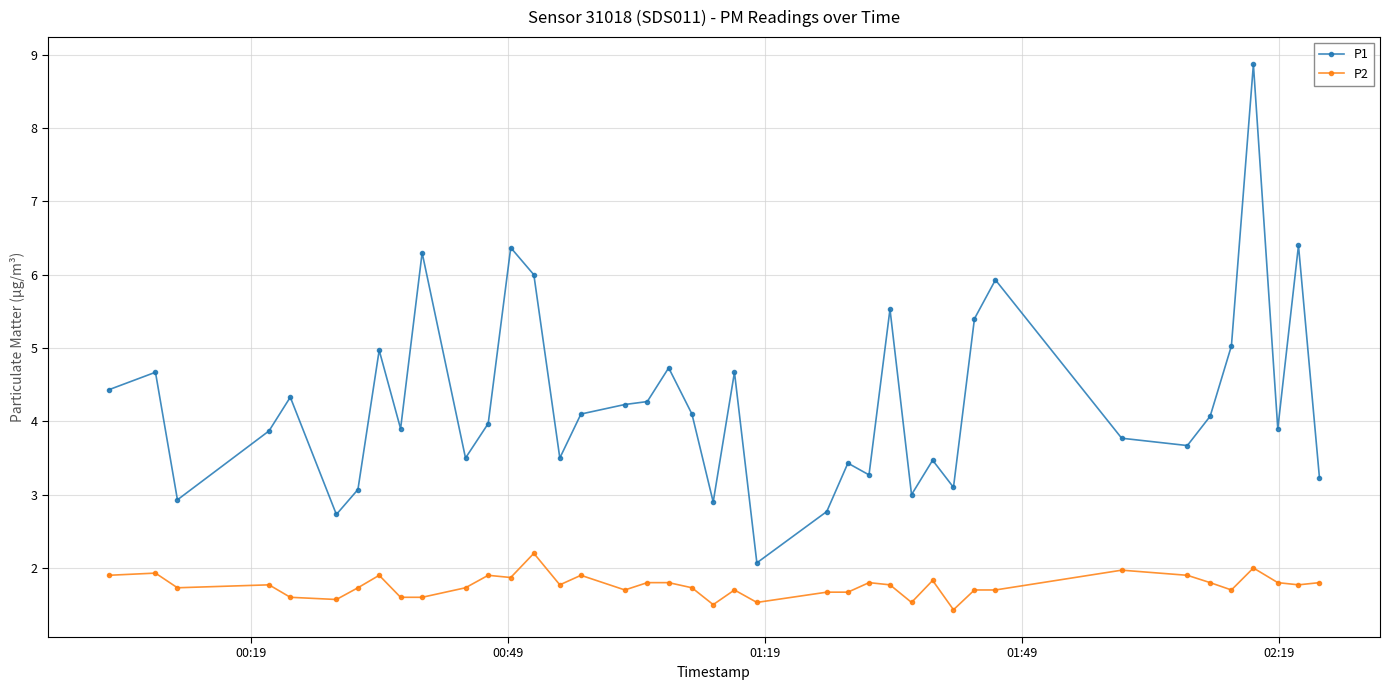

What is the minimum value for P1?

2.1